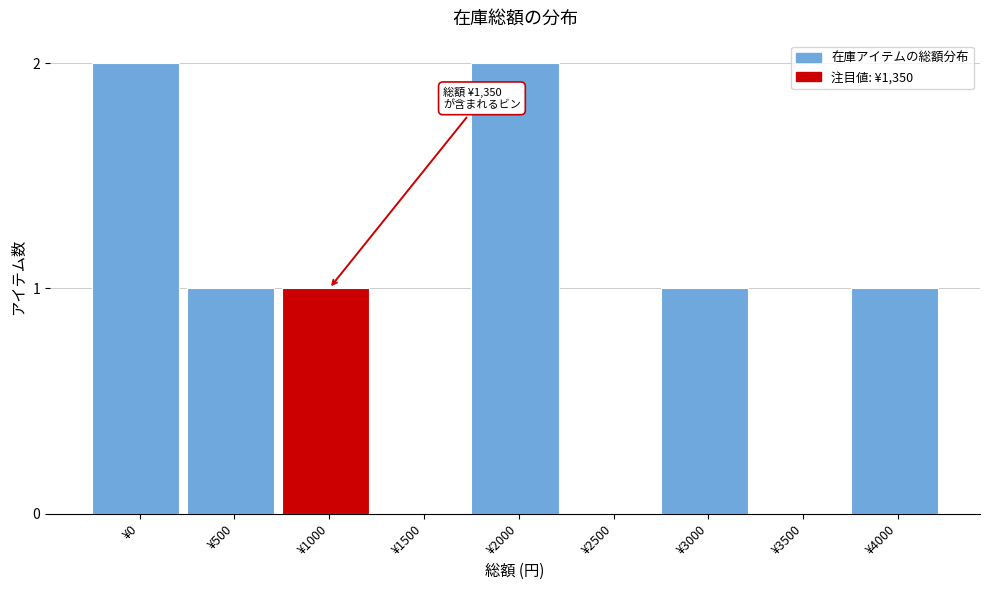

Reading left to right, transcribe all the data shown in this chart.

¥0=2	¥500=1	¥1000=1	¥1500=0	¥2000=2	¥2500=0	¥3000=1	¥3500=0	¥4000=1